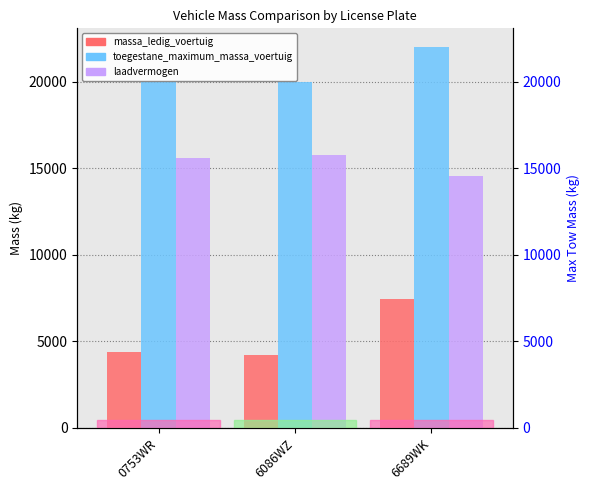

Which series changed the most between 0753WR and 6086WZ?

massa_ledig_voertuig